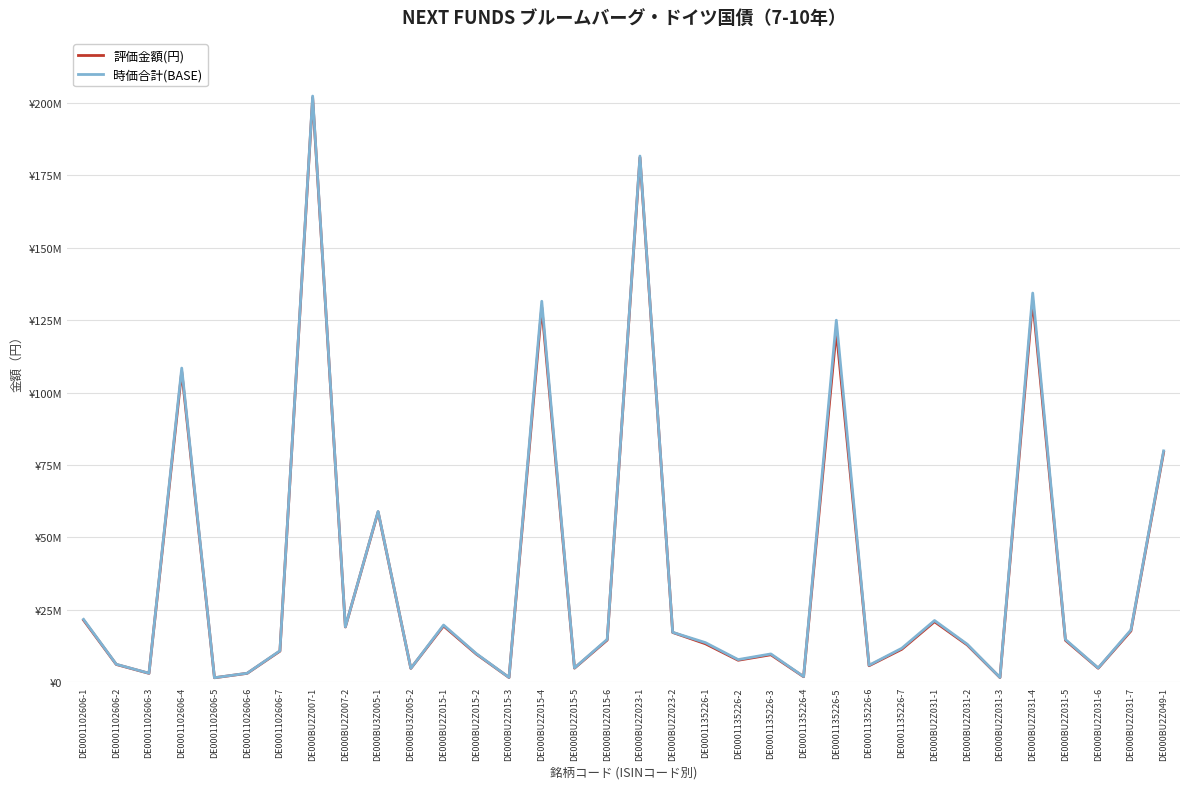

At which label does 評価金額(円) reach its peak?

DE000BU2Z007-1